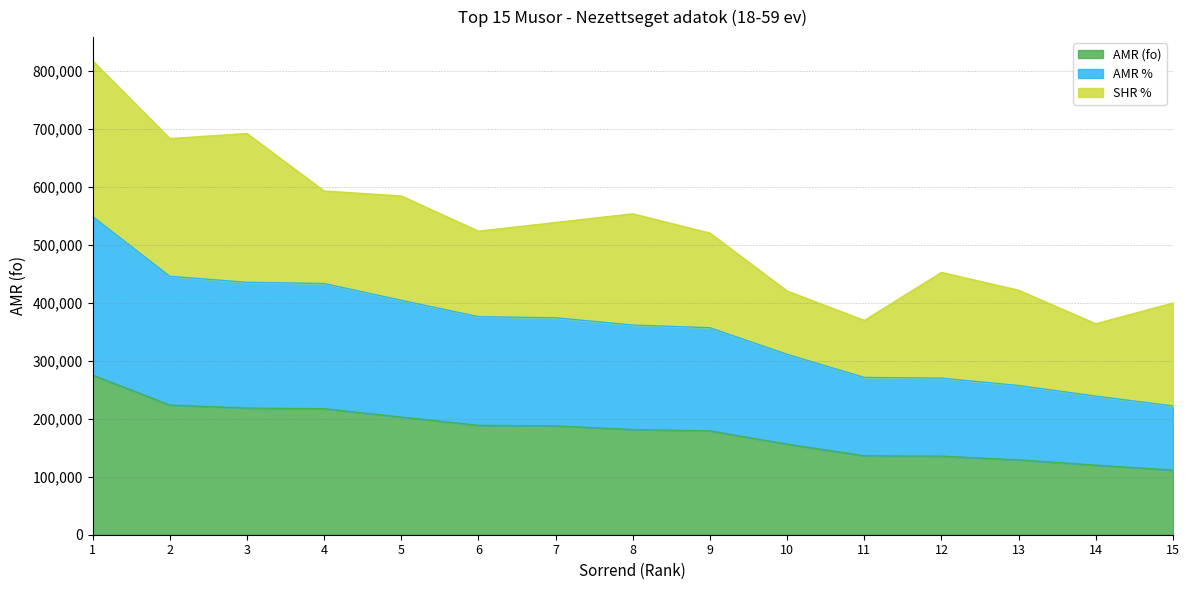

How many data points in AMR % are above 361753?

8